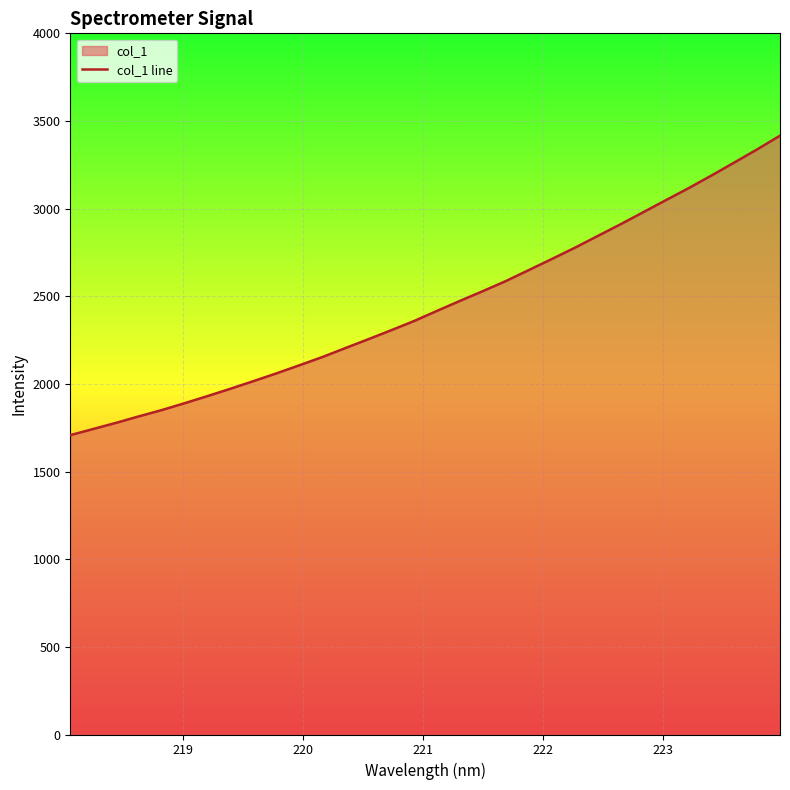

How many lines are shown in the chart?

1